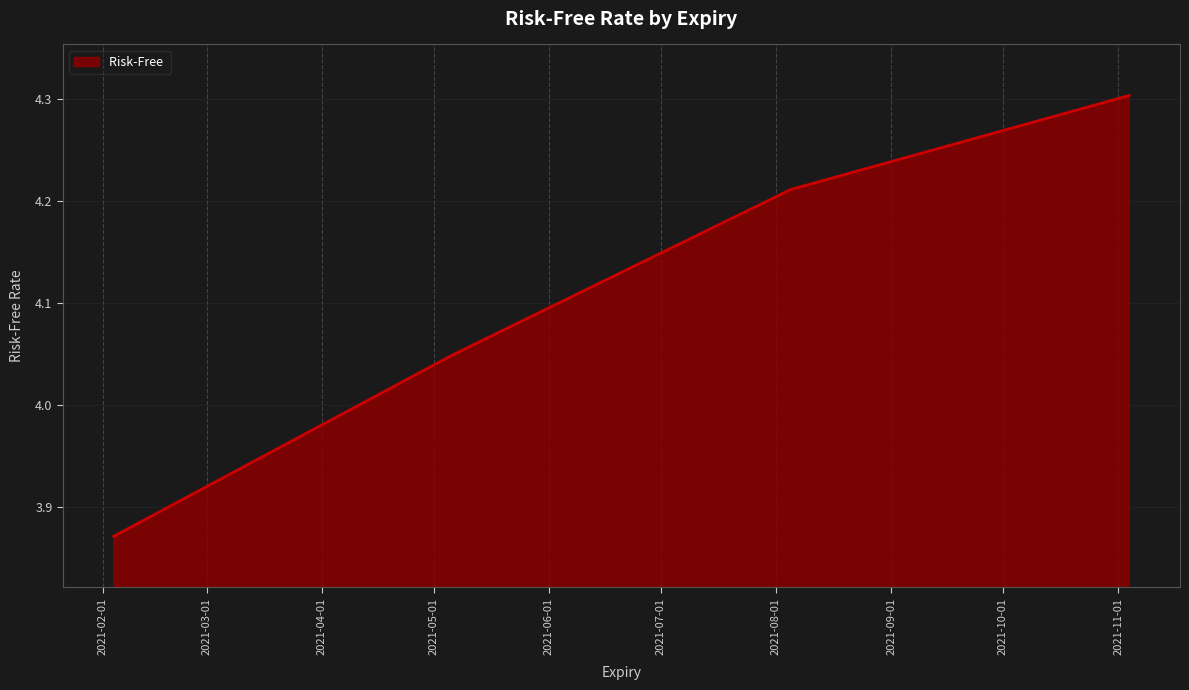

True or false: the data has more than 1 interior local peaks.

False